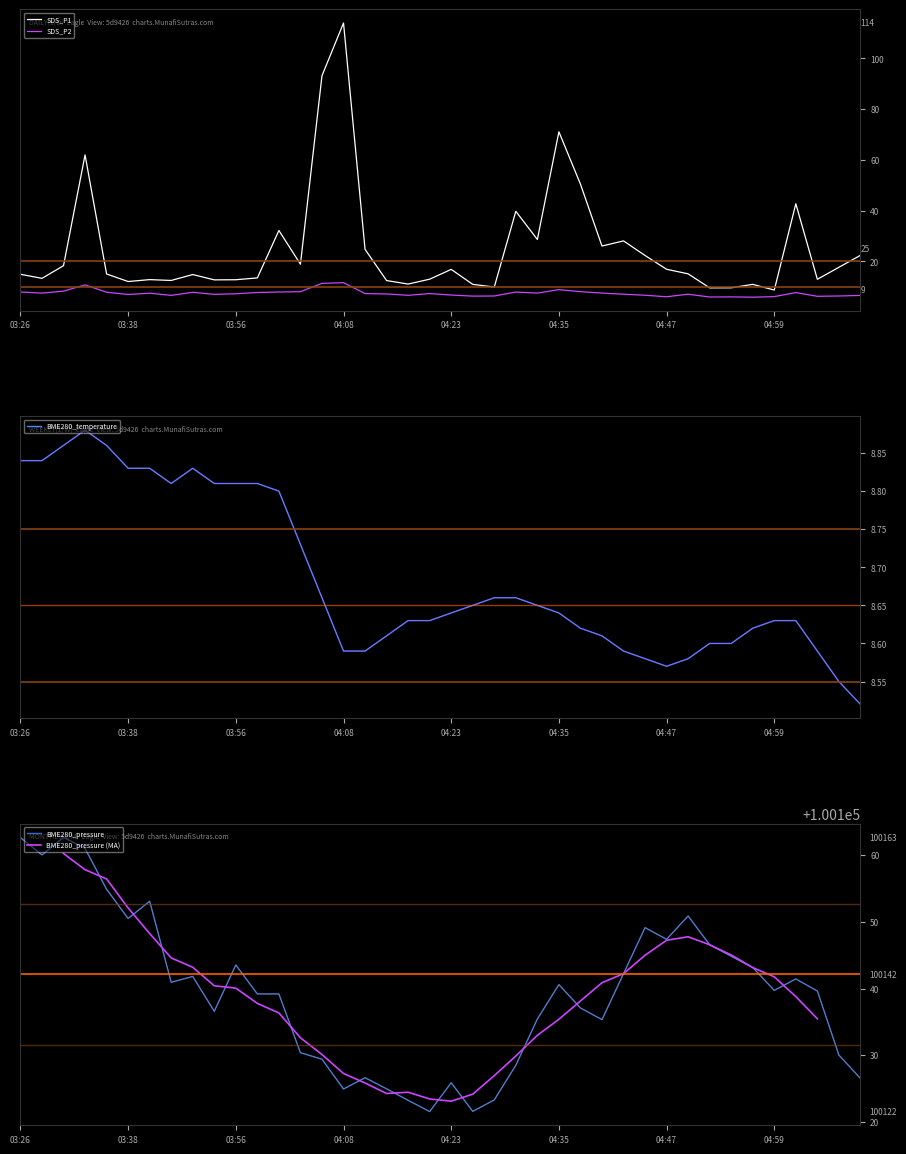

True or false: SDS_P2 has a value of 6.7 at 04:18.

True